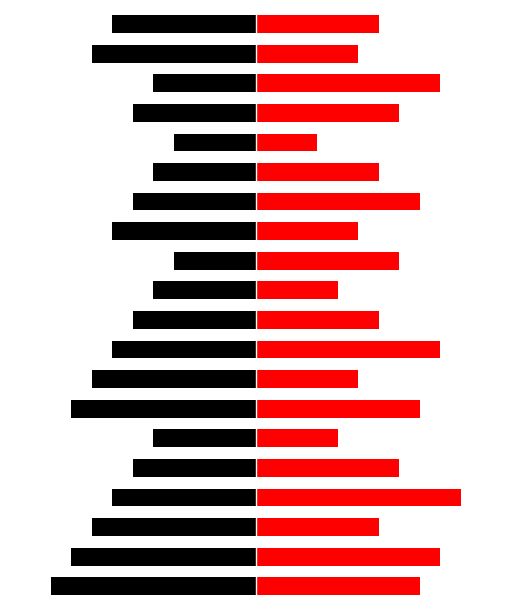

True or false: Salary has a value of -5 at 2.

False